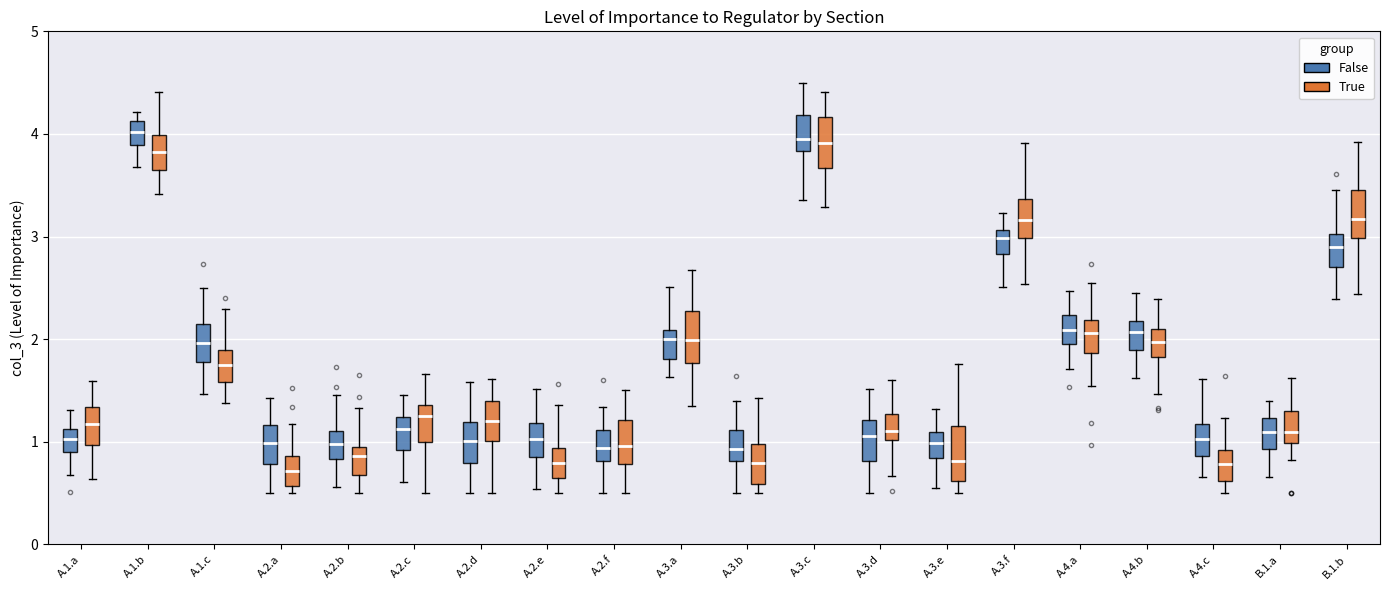

Reading left to right, transcribe this box plot: for each box, give where its median line is, the range the box spans, and where its two whiskers end, as read against the y-axis. The values are not printed on the chart, so give them approximately, as read against the axis.

A.1.a (False): median 1.0, box 0.9 to 1.1, whiskers 0.7 to 1.3
A.1.a (True): median 1.2, box 1.0 to 1.3, whiskers 0.6 to 1.6
A.1.b (False): median 4.0, box 3.9 to 4.1, whiskers 3.7 to 4.2
A.1.b (True): median 3.8, box 3.6 to 4.0, whiskers 3.4 to 4.4
A.1.c (False): median 2.0, box 1.8 to 2.1, whiskers 1.5 to 2.5
A.1.c (True): median 1.8, box 1.6 to 1.9, whiskers 1.4 to 2.3
A.2.a (False): median 1.0, box 0.8 to 1.2, whiskers 0.5 to 1.4
A.2.a (True): median 0.7, box 0.6 to 0.9, whiskers 0.5 to 1.2
A.2.b (False): median 1.0, box 0.8 to 1.1, whiskers 0.6 to 1.5
A.2.b (True): median 0.9, box 0.7 to 1.0, whiskers 0.5 to 1.3
A.2.c (False): median 1.1, box 0.9 to 1.2, whiskers 0.6 to 1.5
A.2.c (True): median 1.3, box 1.0 to 1.4, whiskers 0.5 to 1.7
A.2.d (False): median 1.0, box 0.8 to 1.2, whiskers 0.5 to 1.6
A.2.d (True): median 1.2, box 1.0 to 1.4, whiskers 0.5 to 1.6
A.2.e (False): median 1.0, box 0.9 to 1.2, whiskers 0.5 to 1.5
A.2.e (True): median 0.8, box 0.6 to 0.9, whiskers 0.5 to 1.4
A.2.f (False): median 0.9, box 0.8 to 1.1, whiskers 0.5 to 1.3
A.2.f (True): median 1.0, box 0.8 to 1.2, whiskers 0.5 to 1.5
A.3.a (False): median 2.0, box 1.8 to 2.1, whiskers 1.6 to 2.5
A.3.a (True): median 2.0, box 1.8 to 2.3, whiskers 1.3 to 2.7
A.3.b (False): median 0.9, box 0.8 to 1.1, whiskers 0.5 to 1.4
A.3.b (True): median 0.8, box 0.6 to 1.0, whiskers 0.5 to 1.4
A.3.c (False): median 3.9, box 3.8 to 4.2, whiskers 3.4 to 4.5
A.3.c (True): median 3.9, box 3.7 to 4.2, whiskers 3.3 to 4.4
A.3.d (False): median 1.1, box 0.8 to 1.2, whiskers 0.5 to 1.5
A.3.d (True): median 1.1, box 1.0 to 1.3, whiskers 0.7 to 1.6
A.3.e (False): median 1.0, box 0.8 to 1.1, whiskers 0.6 to 1.3
A.3.e (True): median 0.8, box 0.6 to 1.2, whiskers 0.5 to 1.8
A.3.f (False): median 3.0, box 2.8 to 3.1, whiskers 2.5 to 3.2
A.3.f (True): median 3.2, box 3.0 to 3.4, whiskers 2.5 to 3.9
A.4.a (False): median 2.1, box 2.0 to 2.2, whiskers 1.7 to 2.5
A.4.a (True): median 2.1, box 1.9 to 2.2, whiskers 1.5 to 2.5
A.4.b (False): median 2.1, box 1.9 to 2.2, whiskers 1.6 to 2.4
A.4.b (True): median 2.0, box 1.8 to 2.1, whiskers 1.5 to 2.4
A.4.c (False): median 1.0, box 0.9 to 1.2, whiskers 0.7 to 1.6
A.4.c (True): median 0.8, box 0.6 to 0.9, whiskers 0.5 to 1.2
B.1.a (False): median 1.1, box 0.9 to 1.2, whiskers 0.7 to 1.4
B.1.a (True): median 1.1, box 1.0 to 1.3, whiskers 0.8 to 1.6
B.1.b (False): median 2.9, box 2.7 to 3.0, whiskers 2.4 to 3.5
B.1.b (True): median 3.2, box 3.0 to 3.5, whiskers 2.4 to 3.9